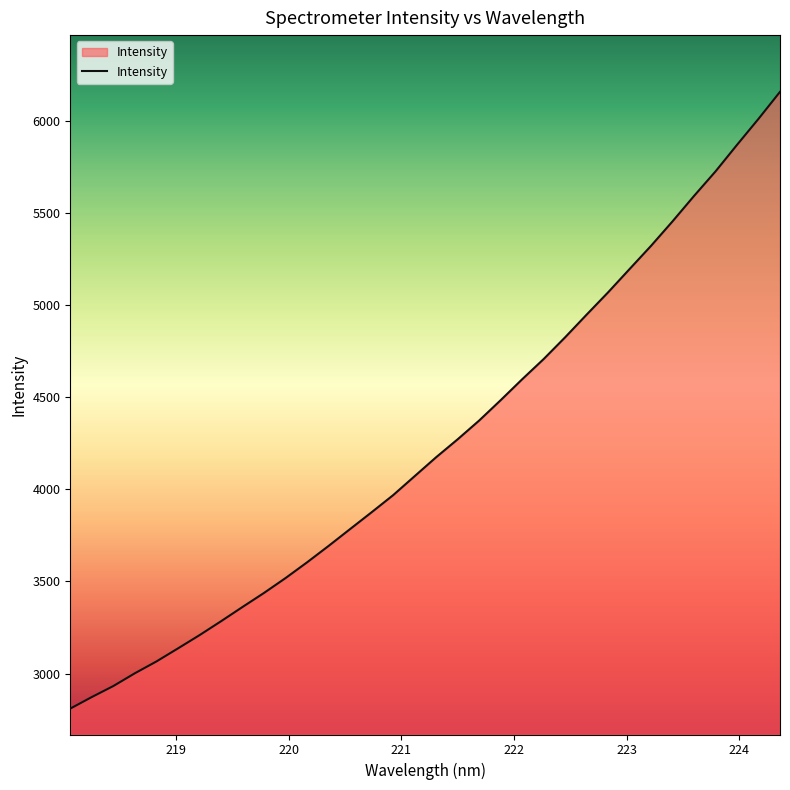

What is the maximum value shown in the chart?

6156.3